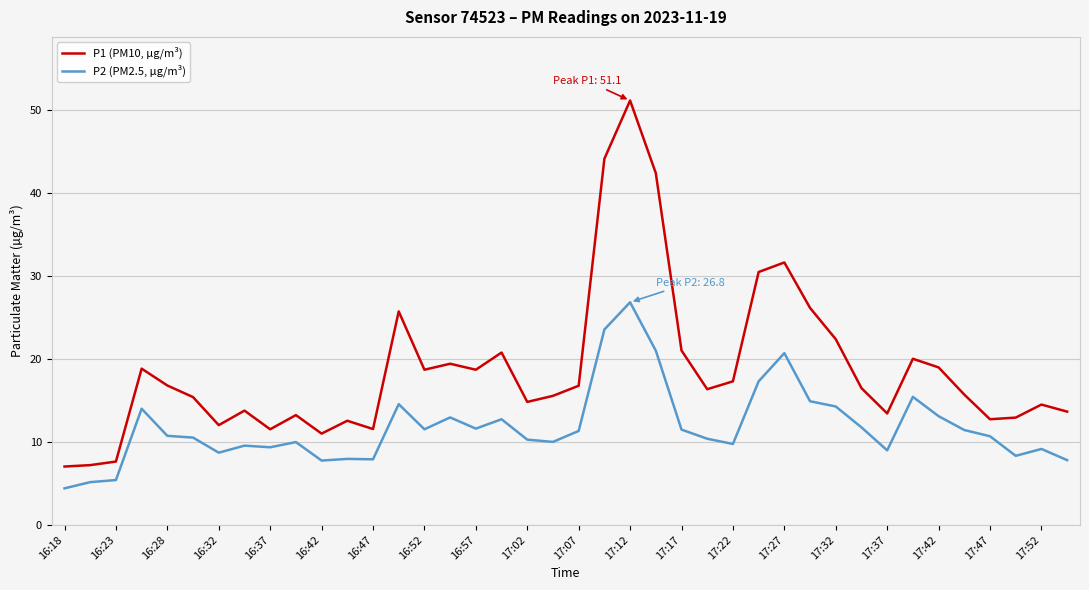

What is the minimum value shown in the chart?

4.4